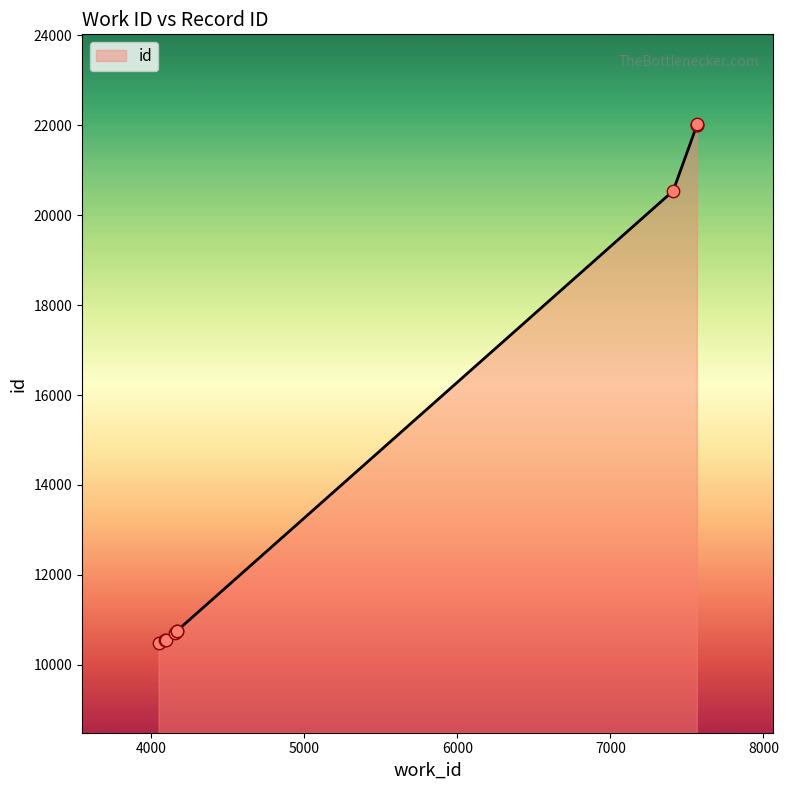

Between 4166 and 4048, which is larger?

4166